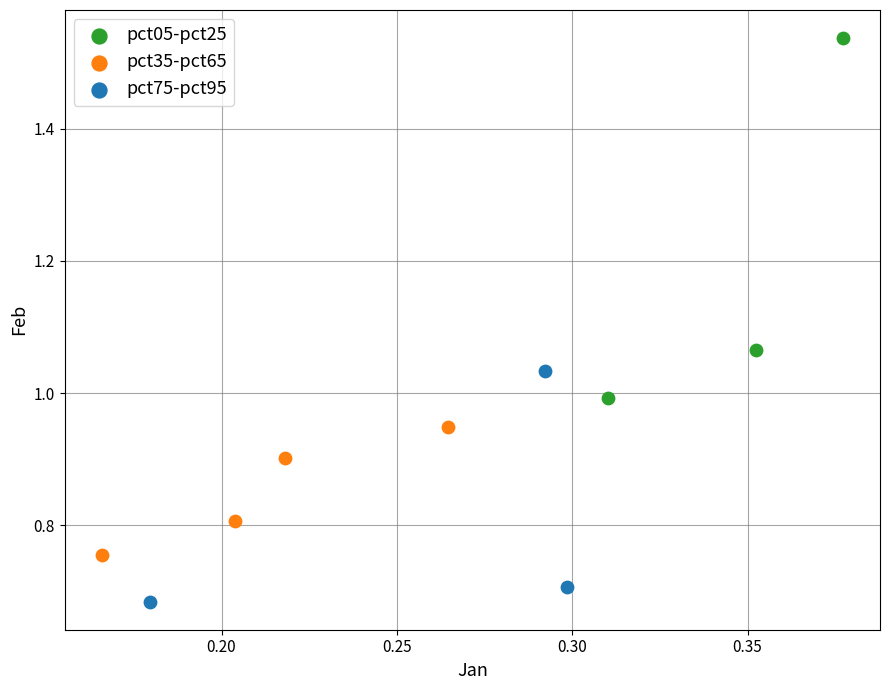

Which series contains the highest Y value?

pct05-pct25